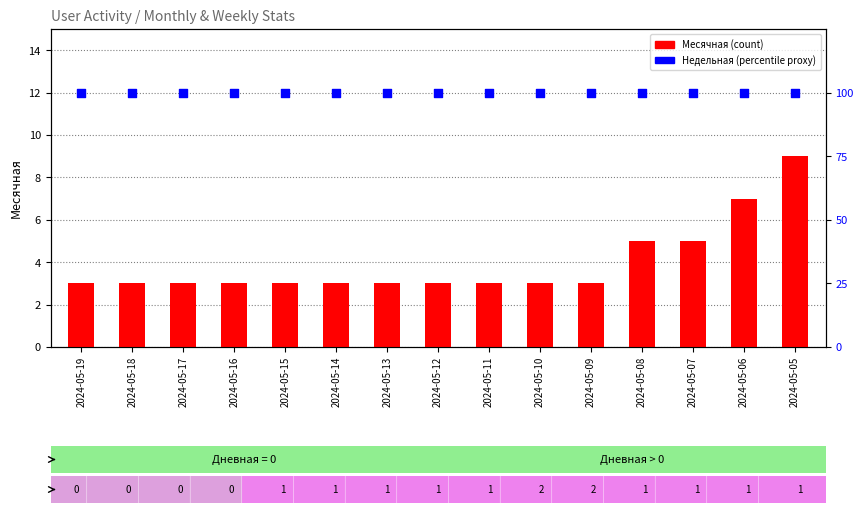

Is the value of Недельная (scaled) at 2024-05-19 greater than the value of Месячная at 2024-05-18?

Yes